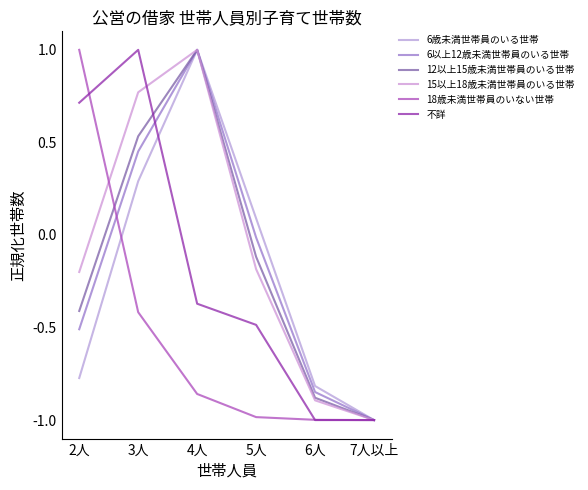

Which label corresponds to the largest value in the chart?

4人